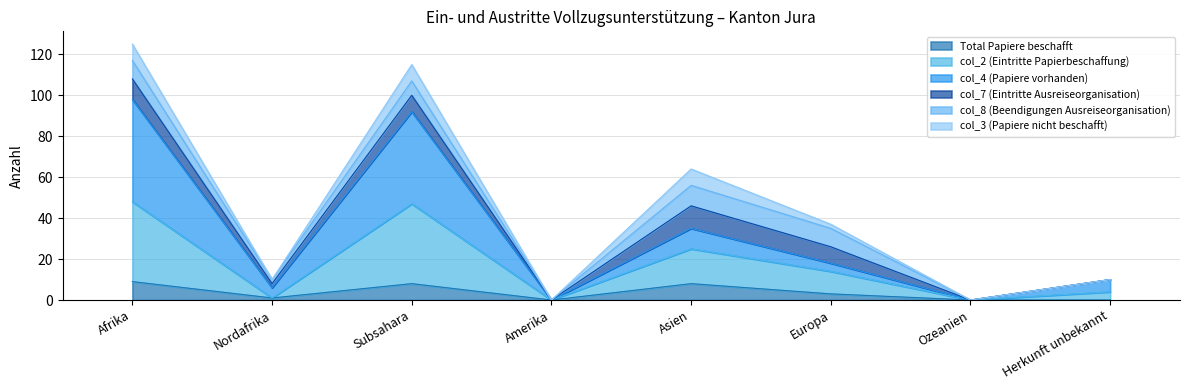

What is the highest value of the Total Papiere beschafft series?

9